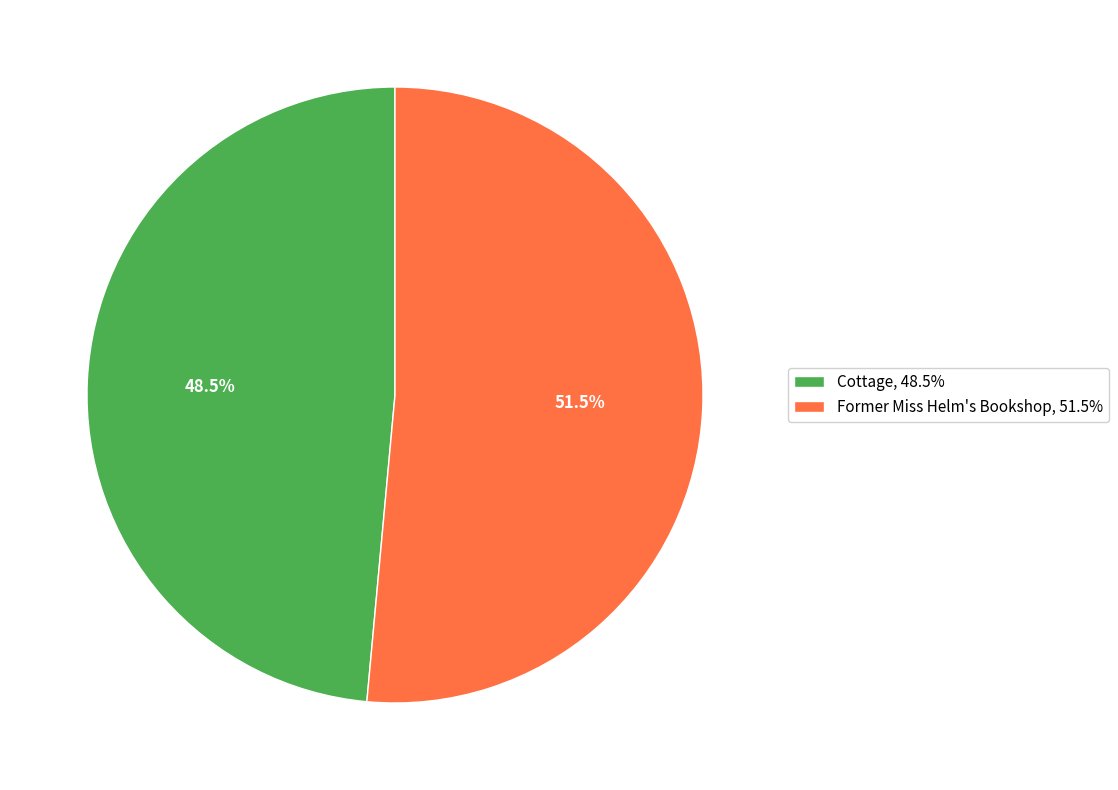

Is there any slice that represents more than half of the pie?

Yes